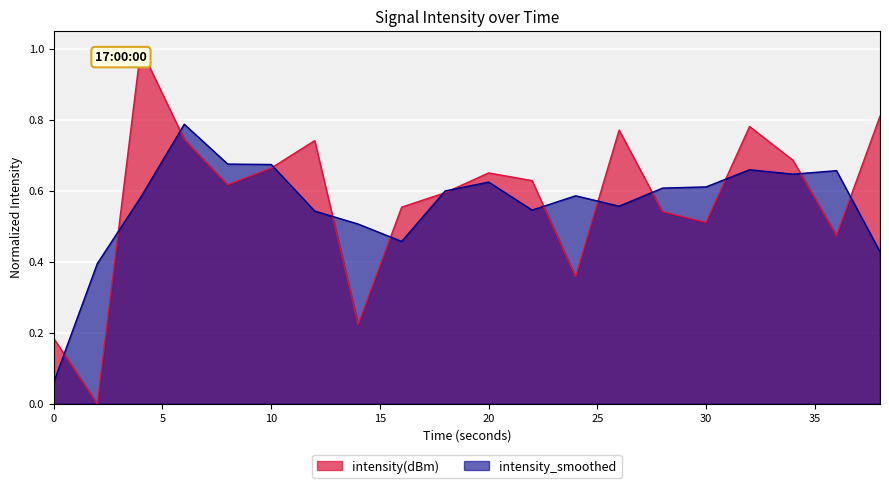

Rank the series by their maximum value, from lowest to highest.

intensity_smoothed, intensity(dBm)